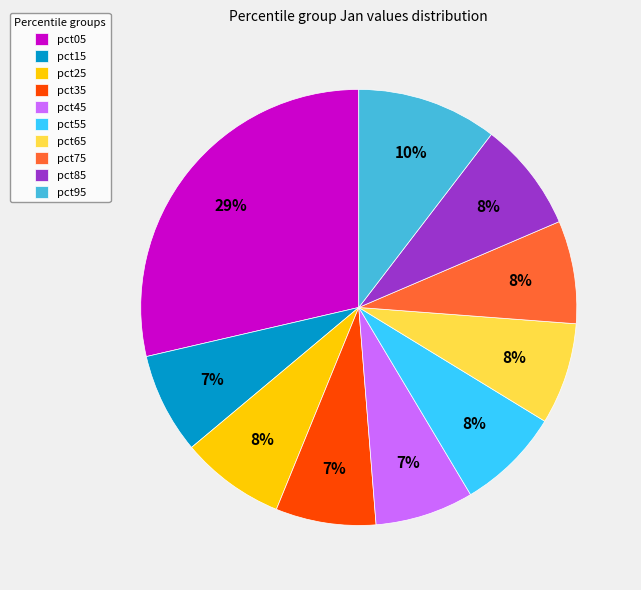

To the nearest percent, what is the average slice percentage?

10%